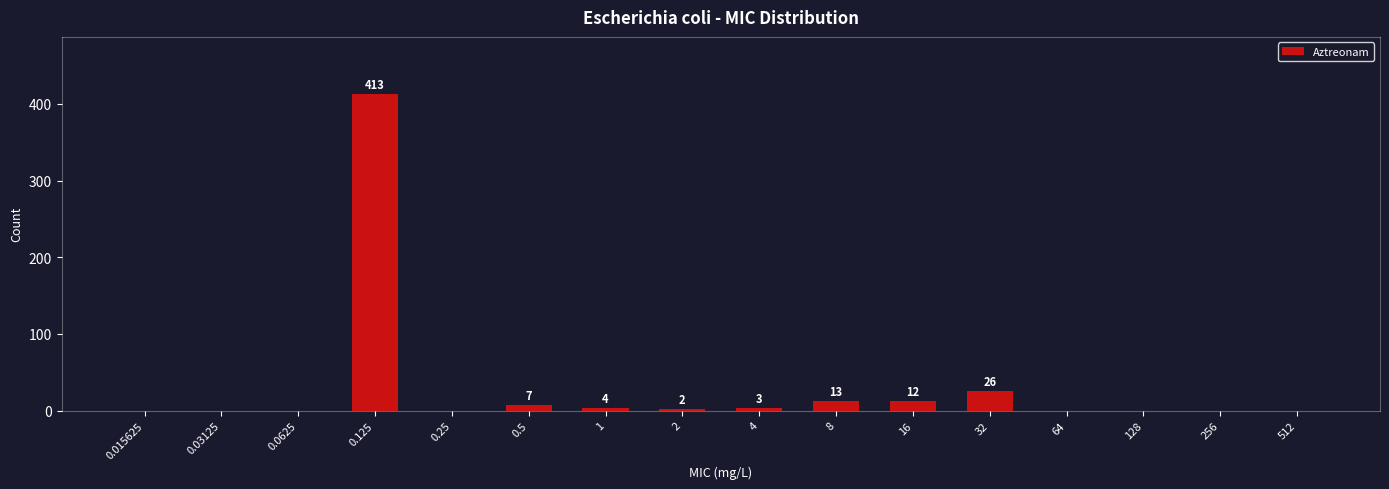

At which category does the chart reach its peak across all series?

0.125